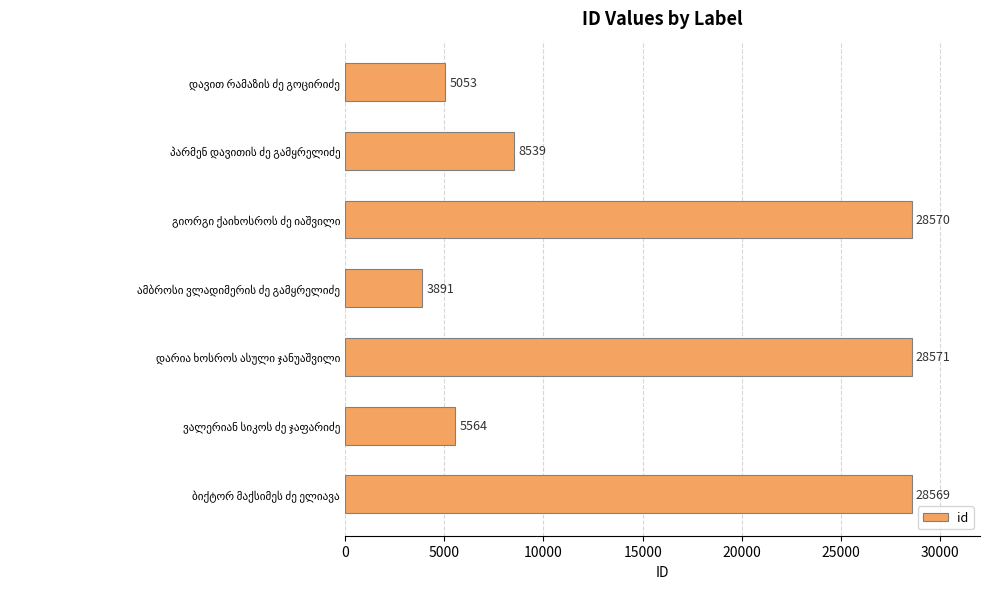

Count the number of data series in this chart.

1